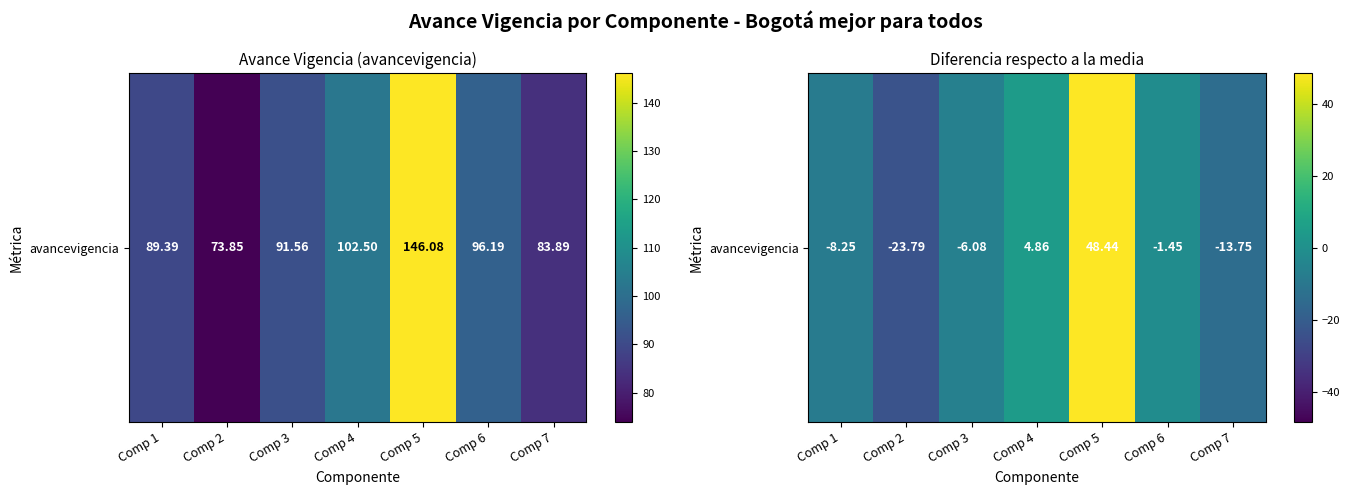

How many series are shown in this chart?

1